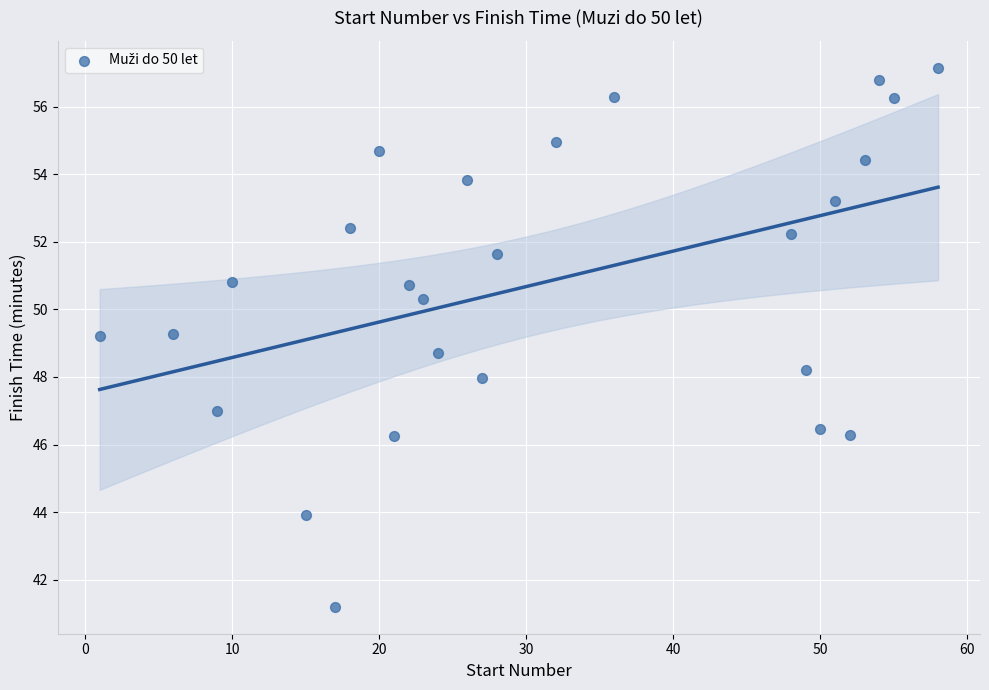

What is the range of X values (max minus min)?

57.0